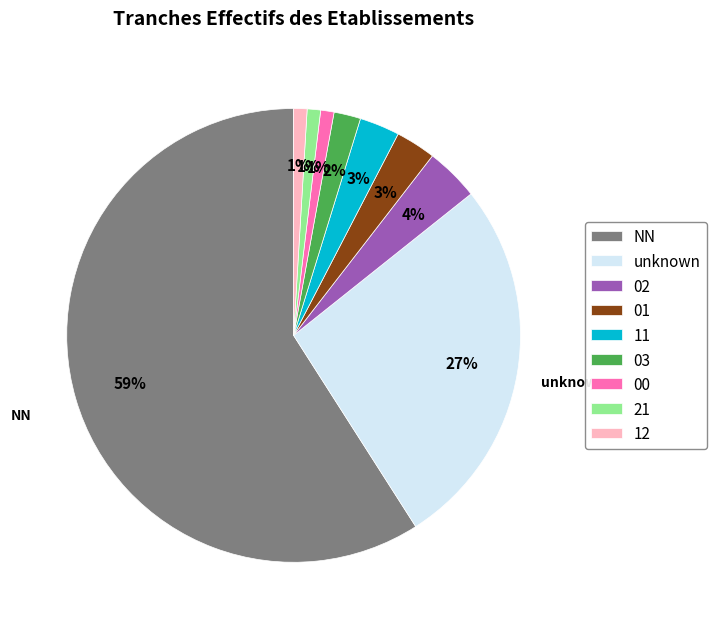

What is the largest slice in the pie chart?

NN